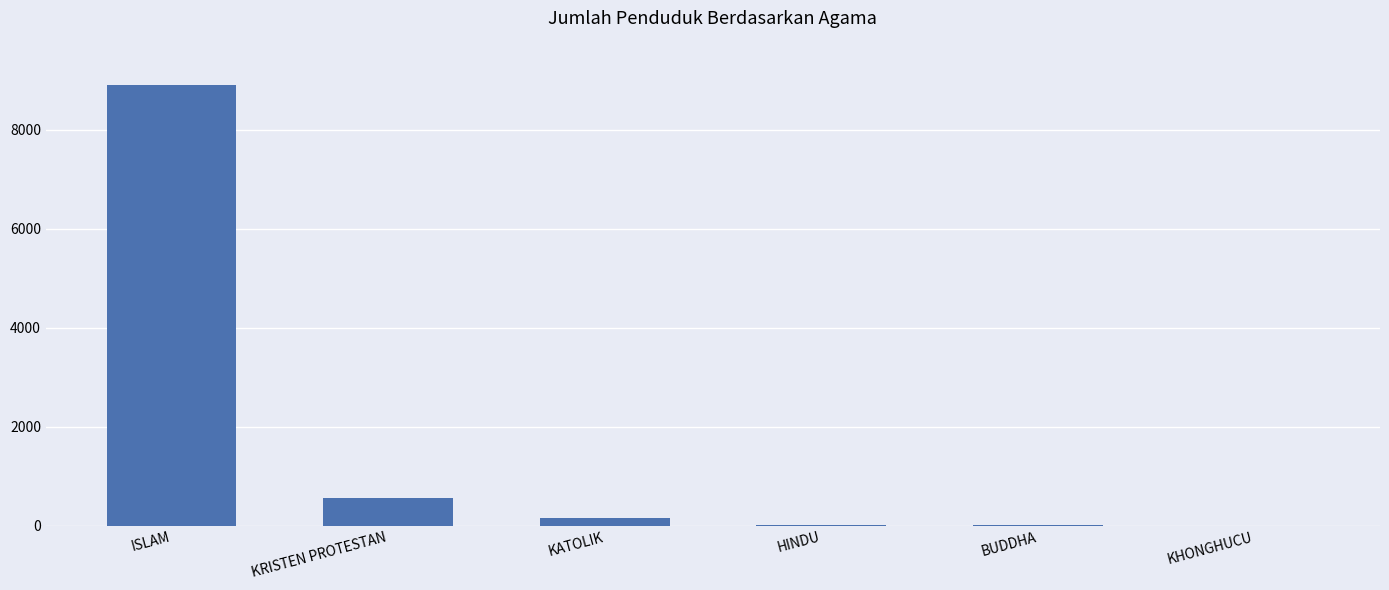

Which has a higher value, KATOLIK or KHONGHUCU?

KATOLIK